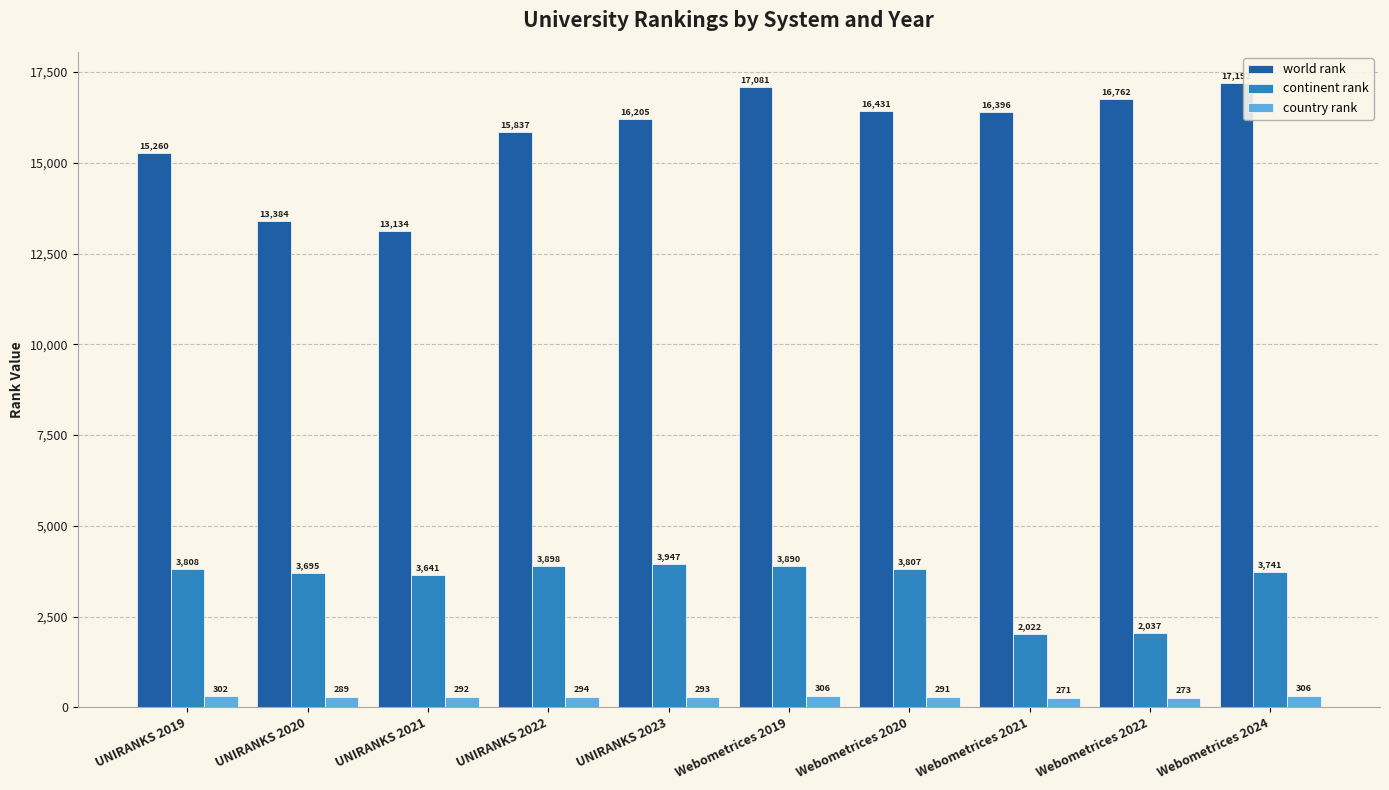

Reading left to right, what are all the values shown in this chart?

world rank: UNIRANKS 2019=15260	UNIRANKS 2020=13384	UNIRANKS 2021=13134	UNIRANKS 2022=15837	UNIRANKS 2023=16205	Webometrices 2019=17081	Webometrices 2020=16431	Webometrices 2021=16396	Webometrices 2022=16762	Webometrices 2024=17192
continent rank: UNIRANKS 2019=3808	UNIRANKS 2020=3695	UNIRANKS 2021=3641	UNIRANKS 2022=3898	UNIRANKS 2023=3947	Webometrices 2019=3890	Webometrices 2020=3807	Webometrices 2021=2022	Webometrices 2022=2037	Webometrices 2024=3741
country rank: UNIRANKS 2019=302	UNIRANKS 2020=289	UNIRANKS 2021=292	UNIRANKS 2022=294	UNIRANKS 2023=293	Webometrices 2019=306	Webometrices 2020=291	Webometrices 2021=271	Webometrices 2022=273	Webometrices 2024=306